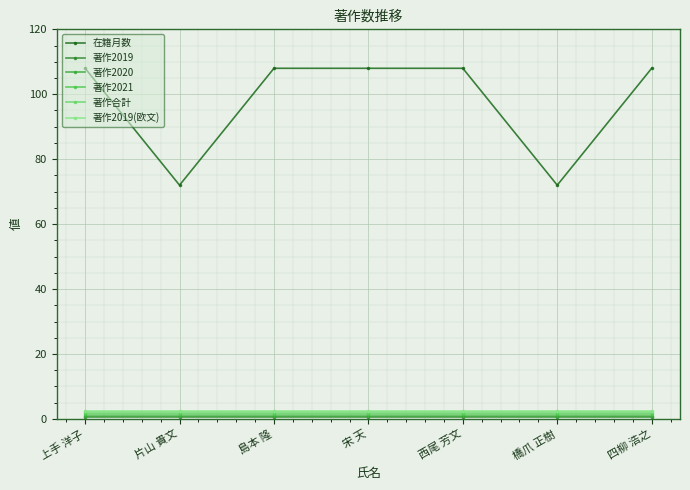

What is the maximum value for 著作2020?

1.0